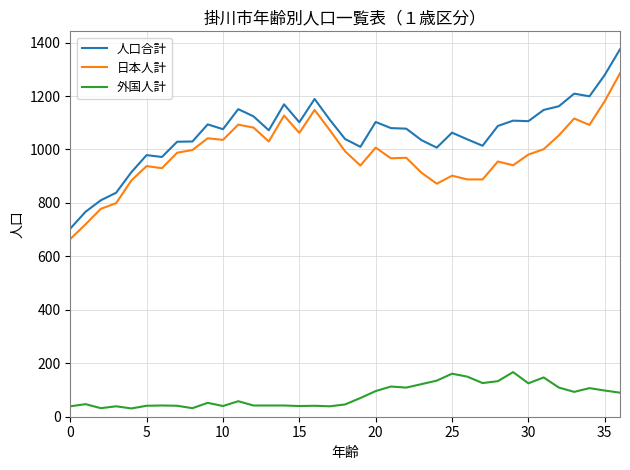

List the series in order of their peak value, highest first.

人口合計, 日本人計, 外国人計